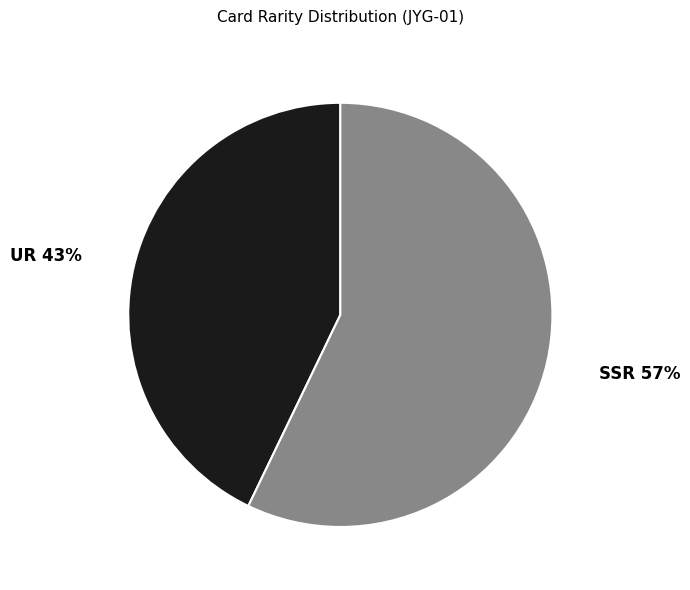

Is the sum of SSR and UR greater than half?

Yes